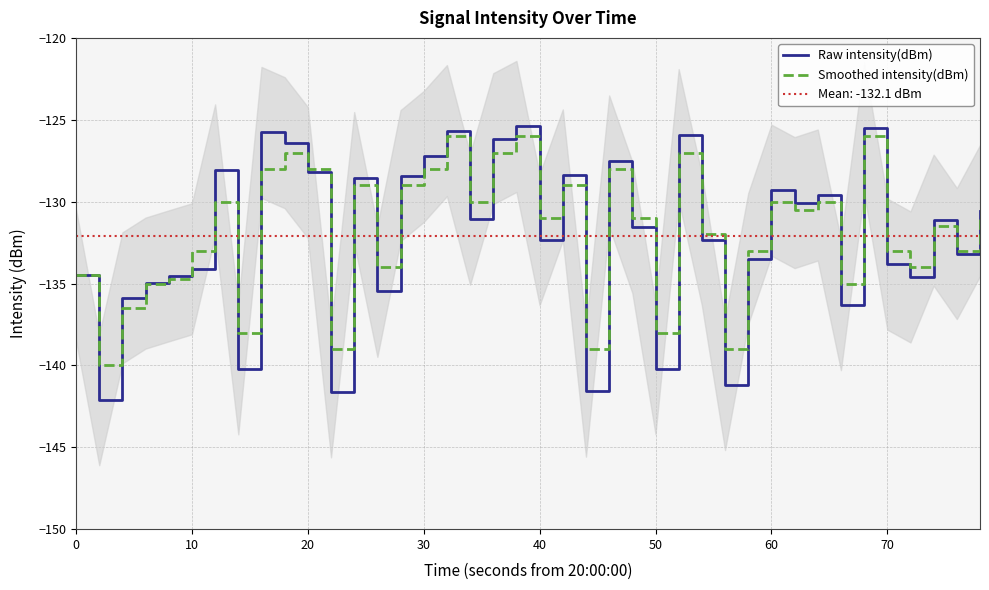

In Raw intensity(dBm), how many points are higher than both neighbors (excluding endpoints)?

12